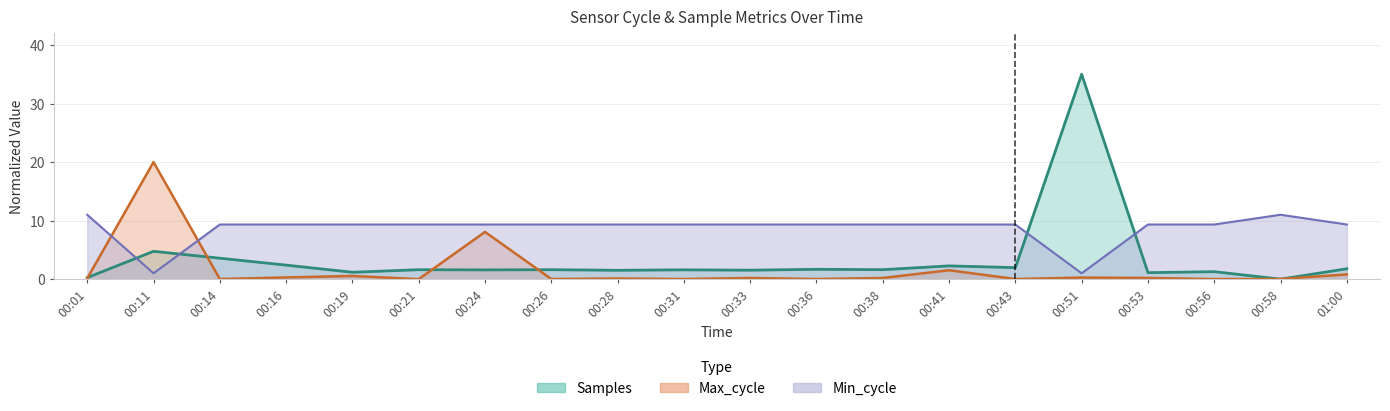

Reading left to right, what are all the values shown in this chart?

Samples: 0.3	4.8	3.6	2.4	1.2	1.6	1.6	1.6	1.5	1.6	1.5	1.7	1.6	2.3	2.0	35.0	1.1	1.3	0.0	1.8
Max_cycle: 0.1	20.0	0.0	0.3	0.5	0.0	8.1	0.0	0.1	0.0	0.2	0.0	0.2	1.5	0.0	0.3	0.2	0.0	0.0	0.8
Min_cycle: 11.0	1.0	9.3	9.3	9.3	9.3	9.3	9.3	9.3	9.3	9.3	9.3	9.3	9.3	9.3	1.0	9.3	9.3	11.0	9.3